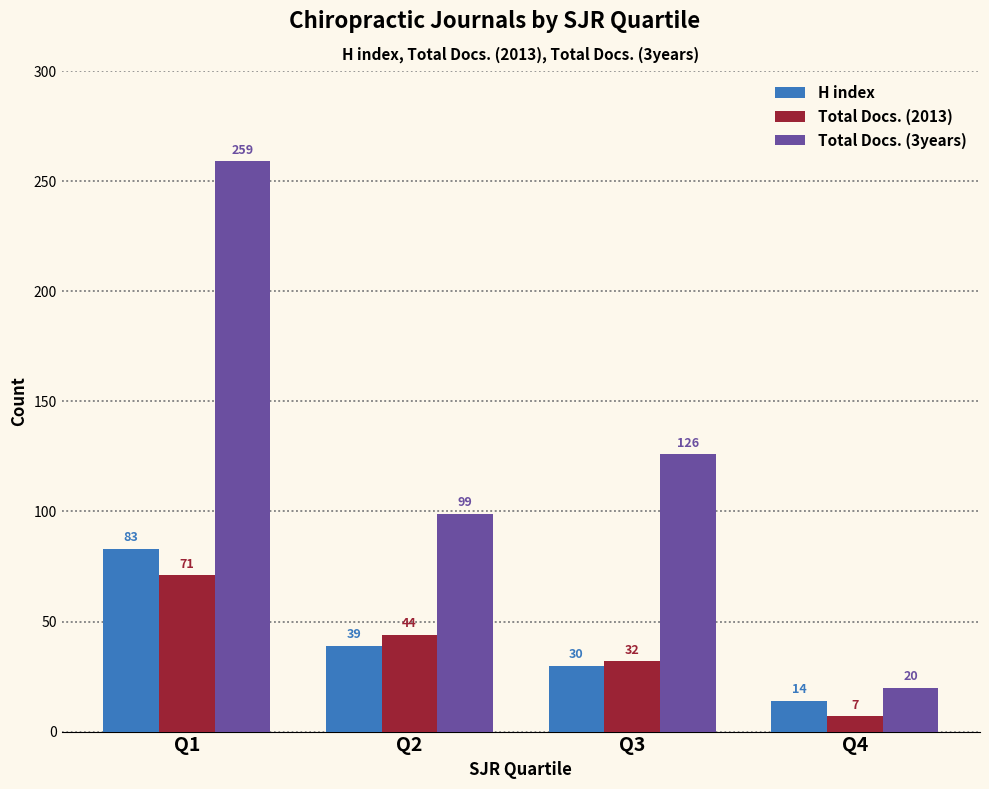

True or false: H index has a value of 27 at Q2.

False